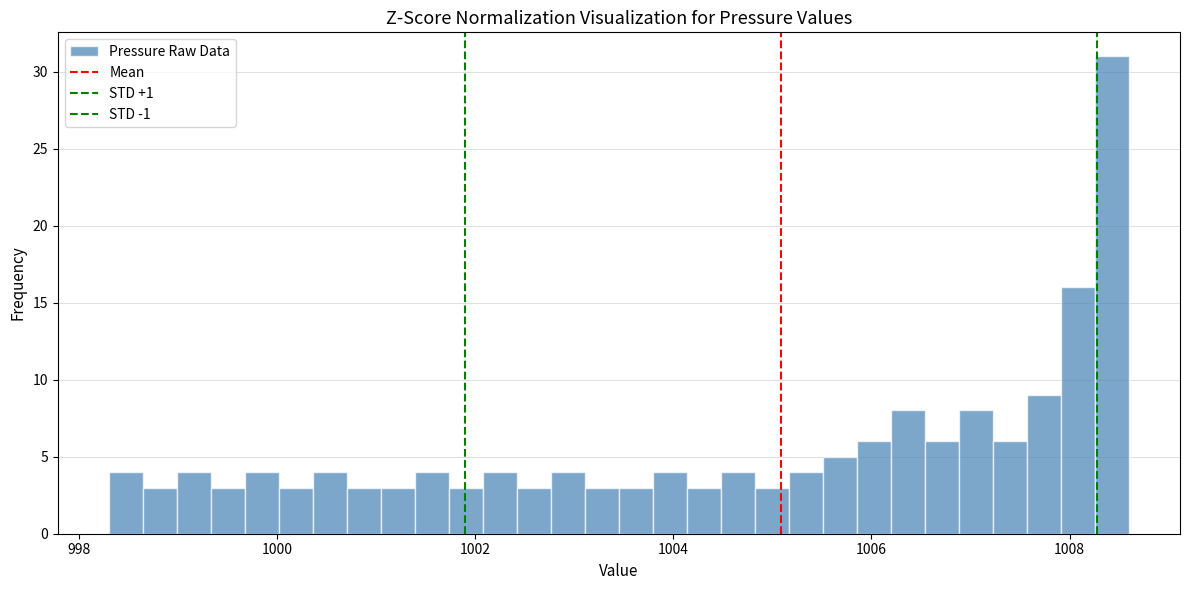

Read against the x-axis, roughly where is the centre of the tallest bar?

1008.4